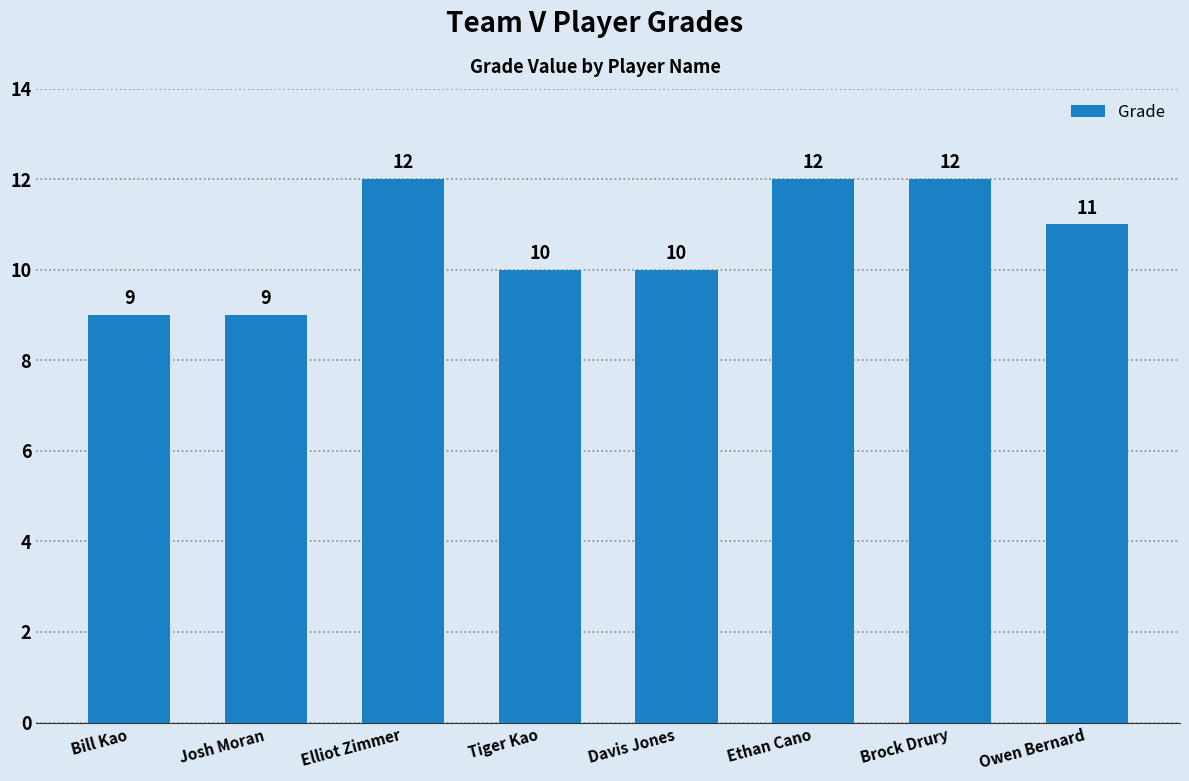

The value at Bill Kao is 9. True or false?

True